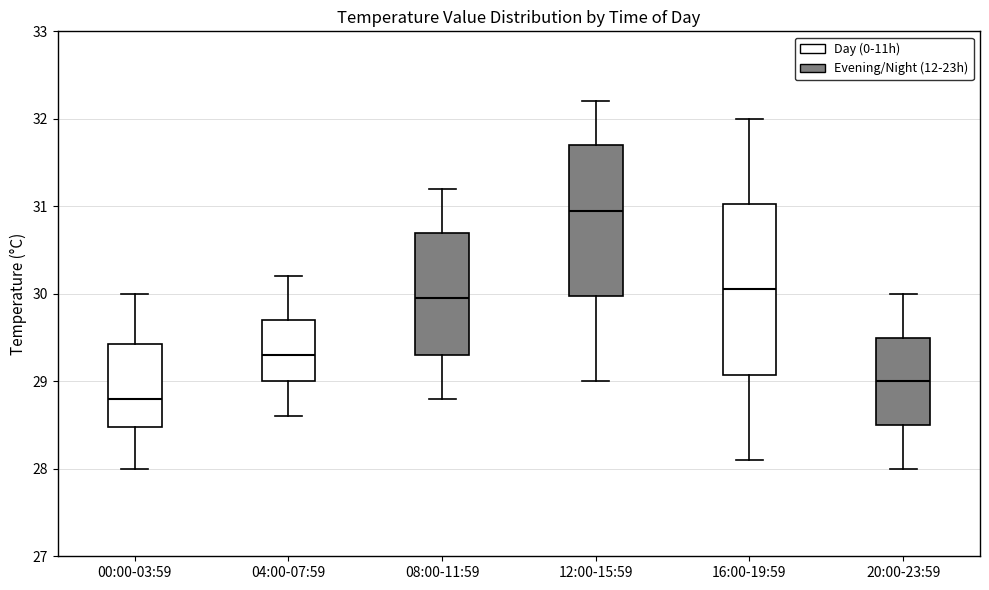

Where does the median line of the box for 12:00-15:59 sit on the y-axis? The values are not printed on the chart, so give them approximately, as read against the axis.

31.0